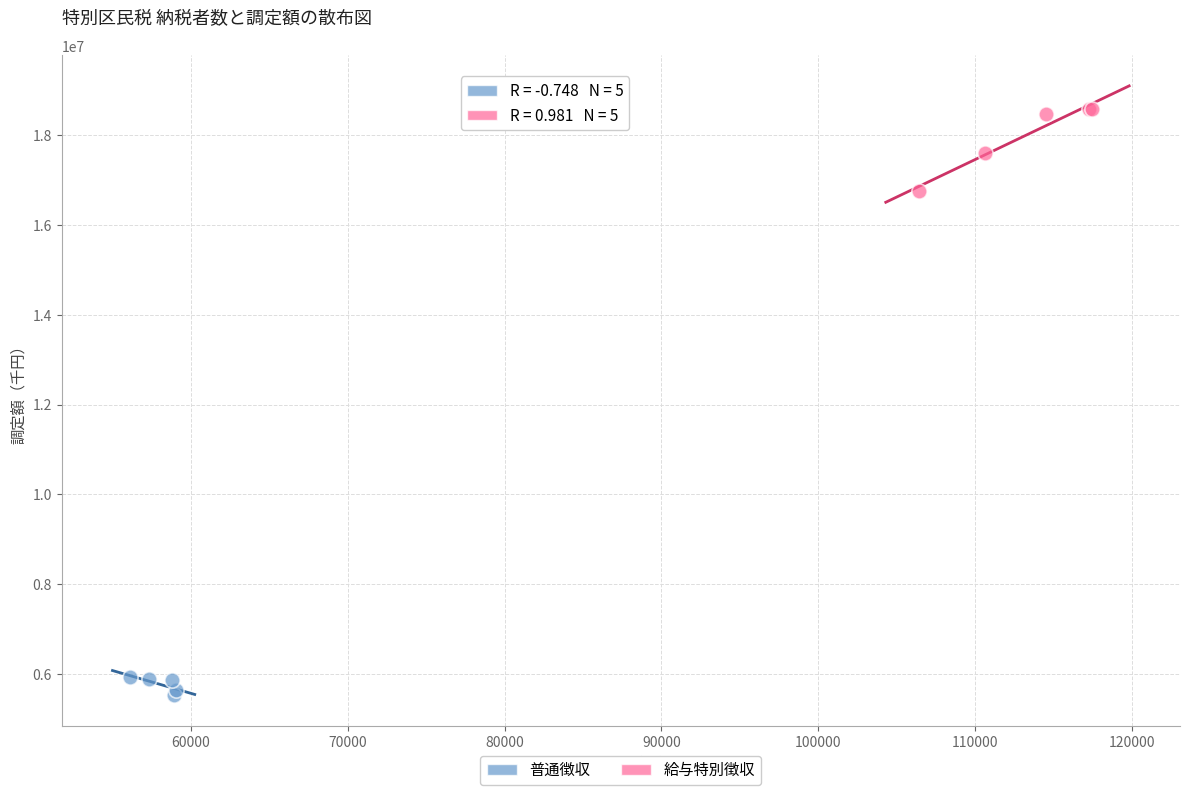

Which series has the largest Y range (max minus min)?

給与特別徴収